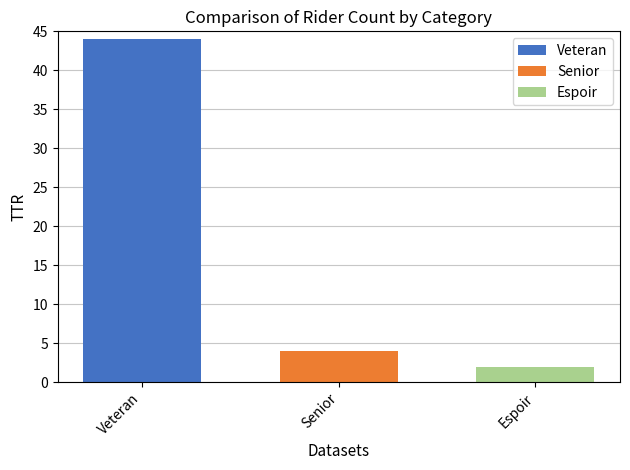

How many data points does each series have?

1